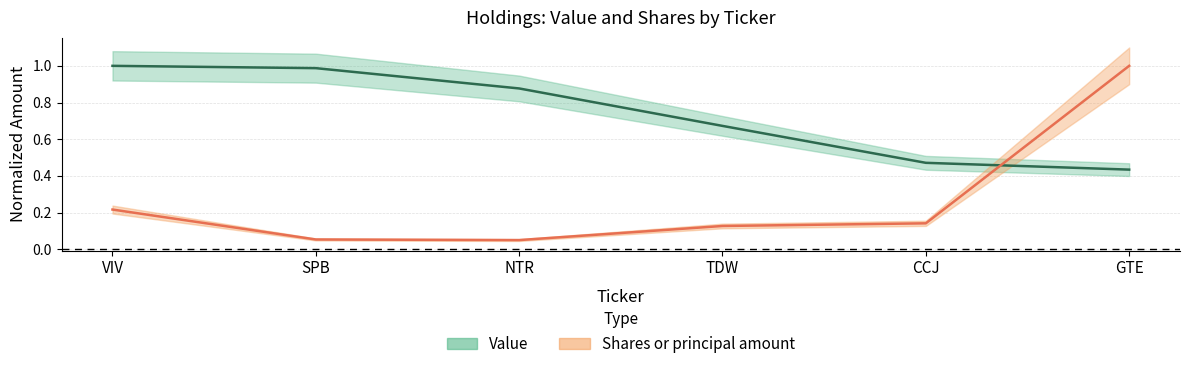

What is the minimum value shown in the chart?

0.1